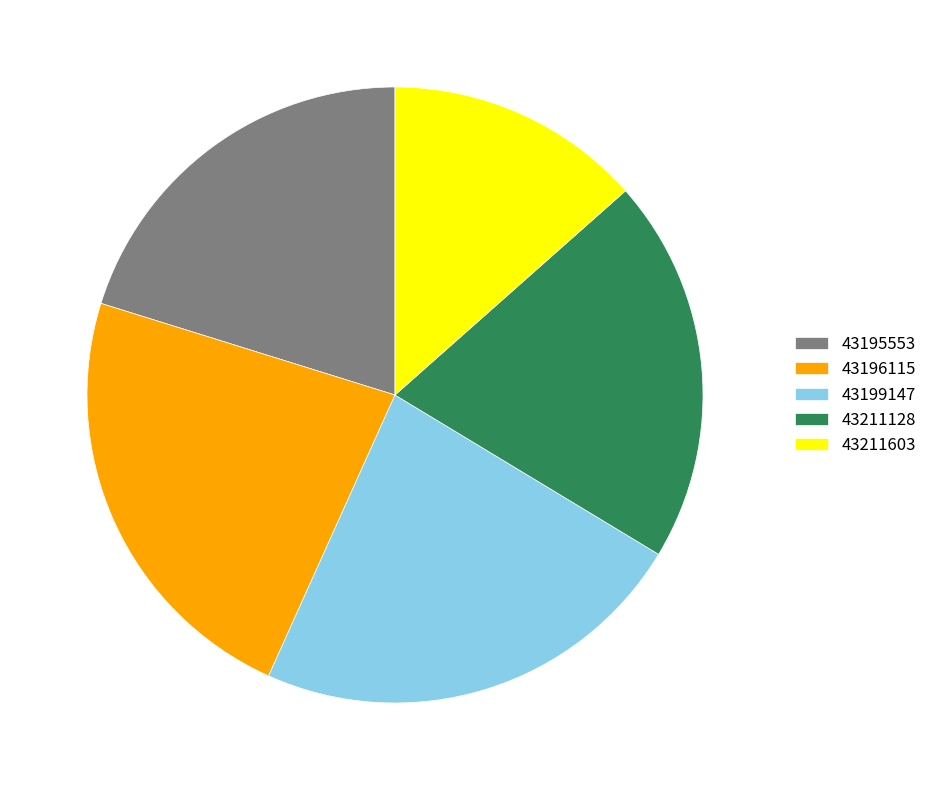

Do 43199147 and 43195553 together represent more than half of the pie?

No